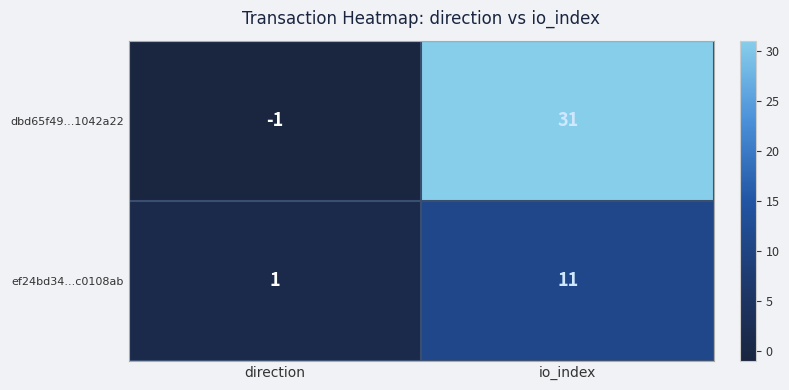

Where is ef24bd34...c0108ab nearest to the value 6?

direction